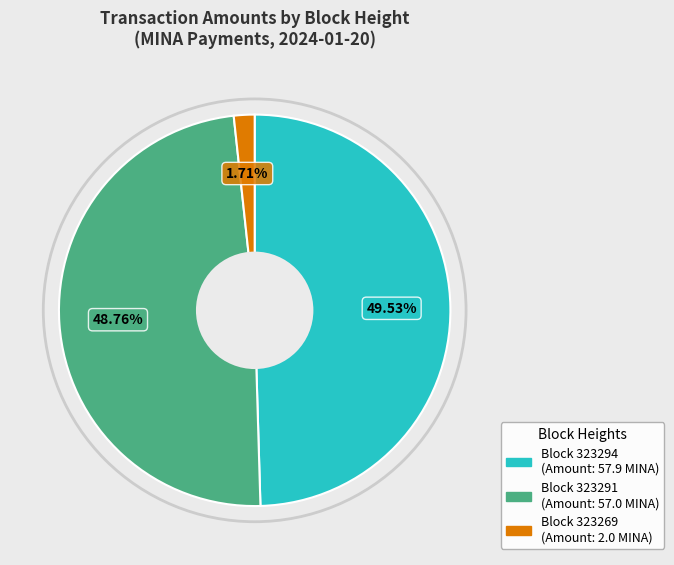

Is there a majority slice in this chart?

No